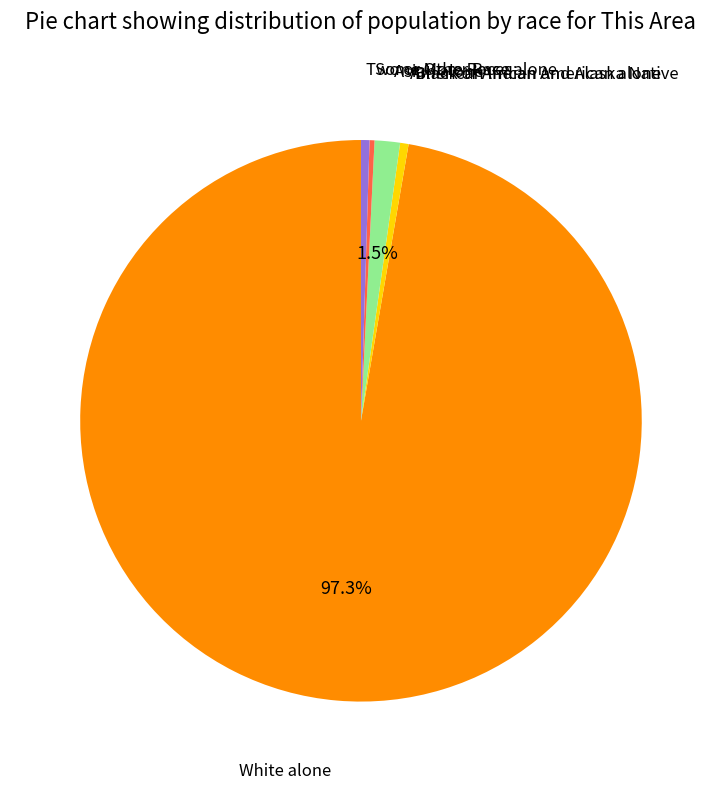

Is there a majority slice in this chart?

Yes